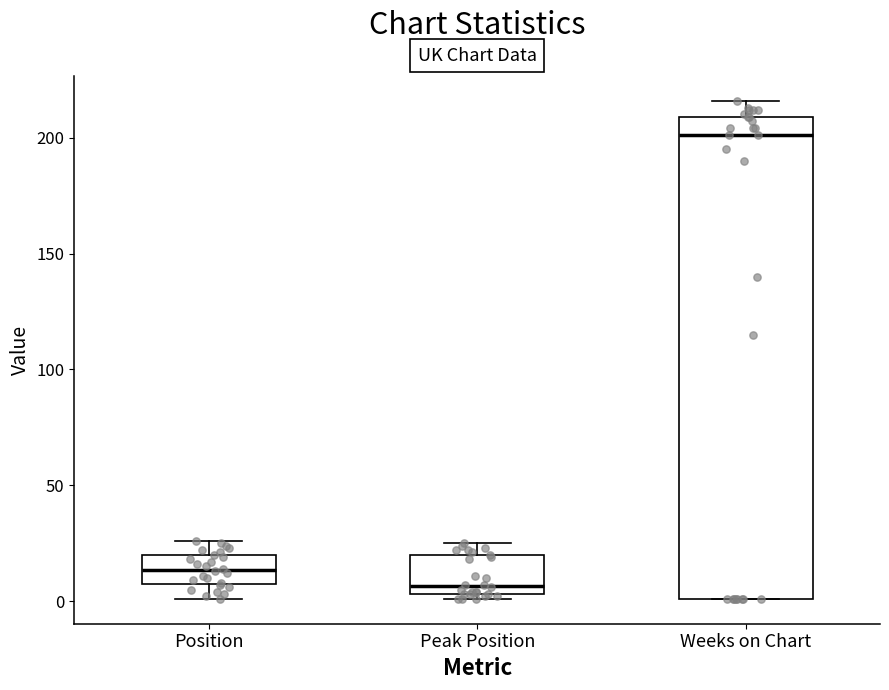

Reading left to right, transcribe this box plot: for each box, give where its median line is, the range the box spans, and where its two whiskers end, as read against the y-axis. The values are not printed on the chart, so give them approximately, as read against the axis.

Position: median 15, box 5 to 20, whiskers 0 to 25
Peak Position: median 5 (just above the box's lower edge), box 5 to 20, whiskers 0 to 25
Weeks on Chart: median 200, box 0 to 210, whiskers 0 to 215